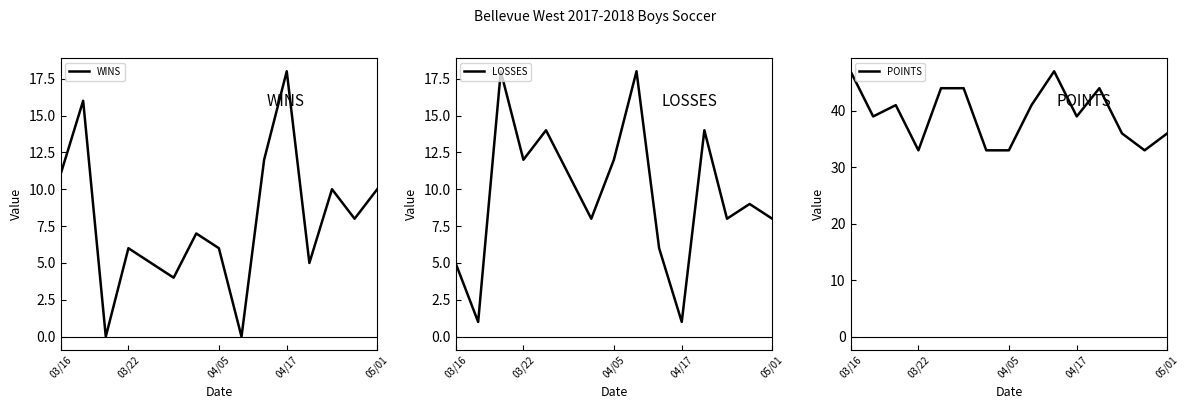

What is the value of the POINTS point at the 14th from the left?

33